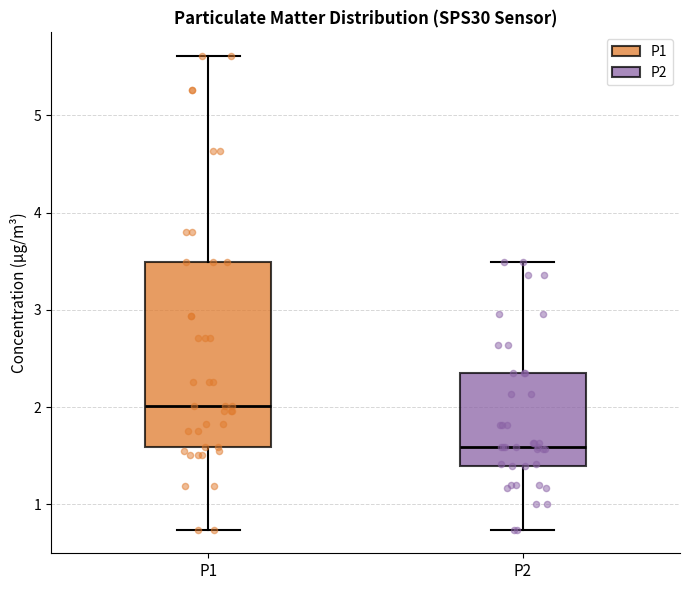

Reading left to right, transcribe this box plot: for each box, give where its median line is, the range the box spans, and where its two whiskers end, as read against the y-axis. The values are not printed on the chart, so give them approximately, as read against the axis.

P1: median 2.0, box 1.6 to 3.5, whiskers 0.7 to 5.6
P2: median 1.6, box 1.4 to 2.4, whiskers 0.7 to 3.5